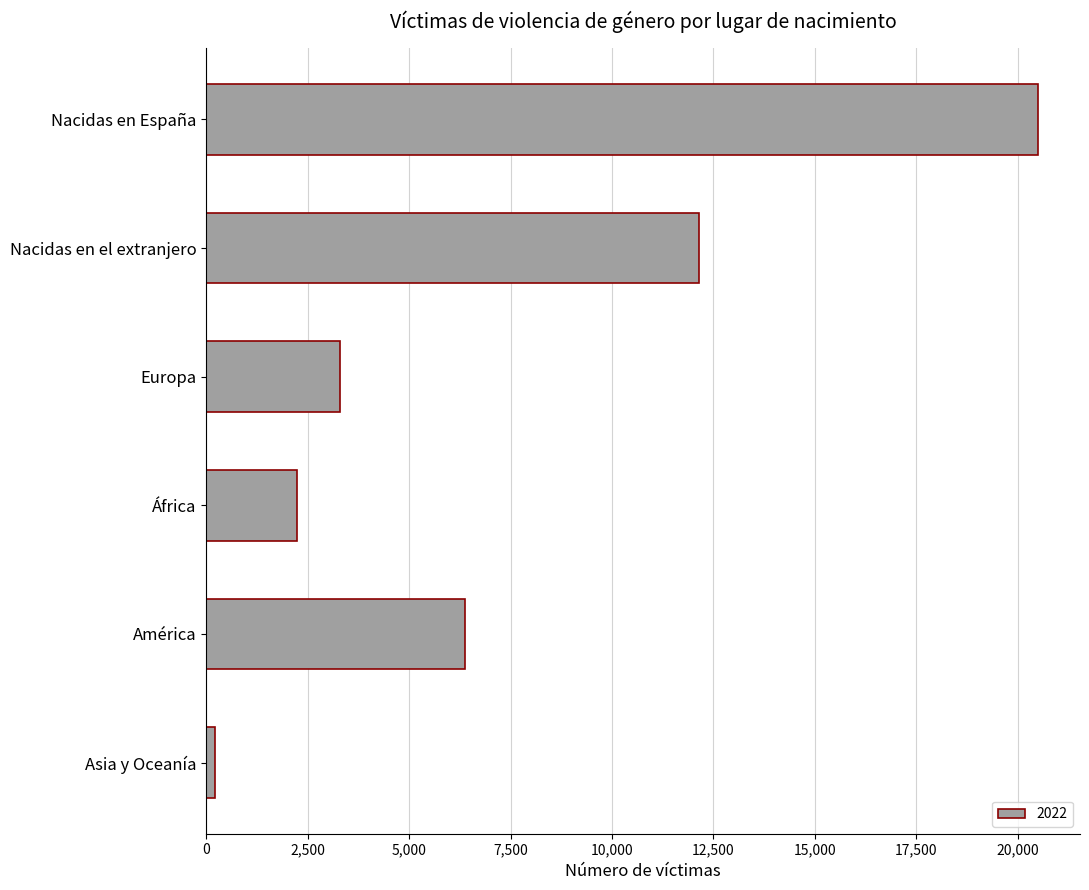

Reading top to bottom, list all the values displayed in this chart.

20511	12133	3297	2237	6383	216